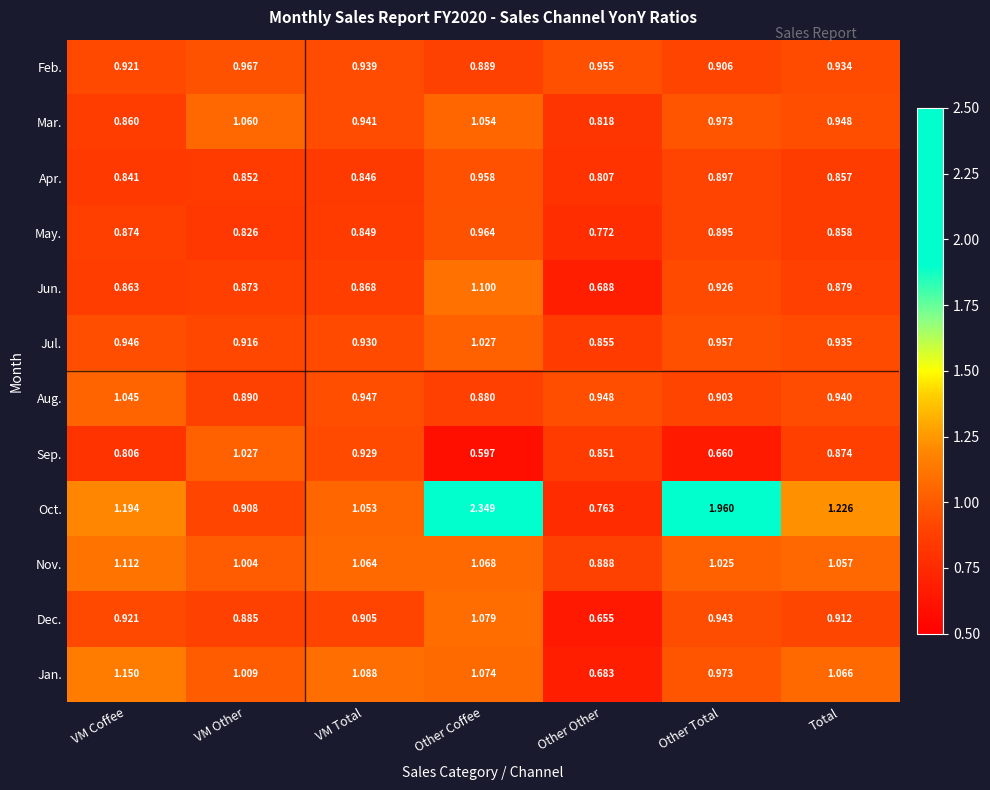

At which category is the sum across all series the highest?

Other Coffee